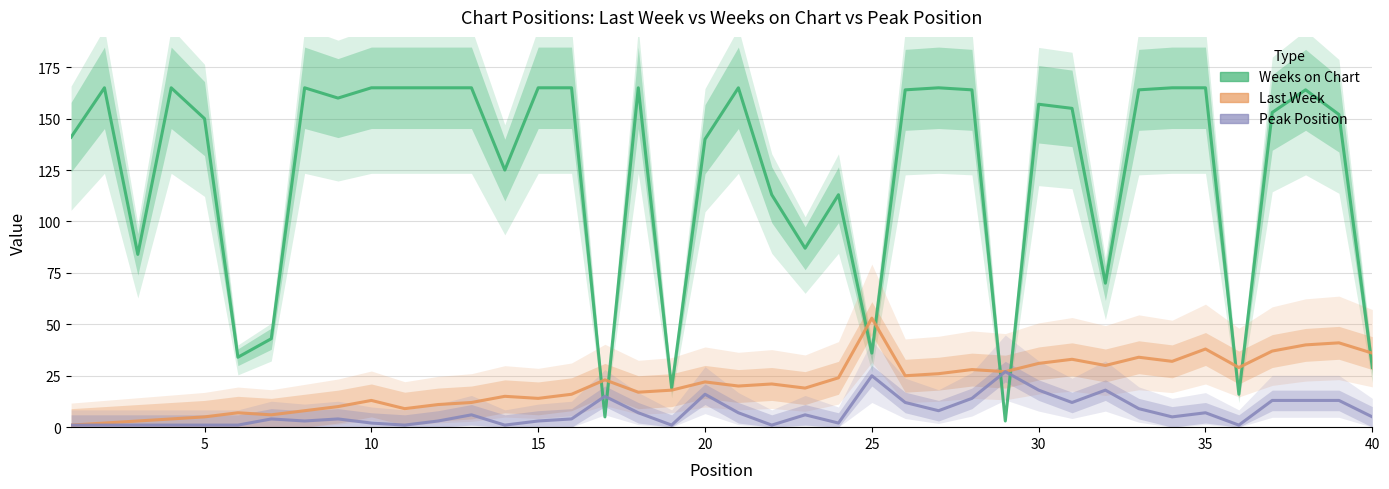

What is the average value of the Weeks on Chart series?

124